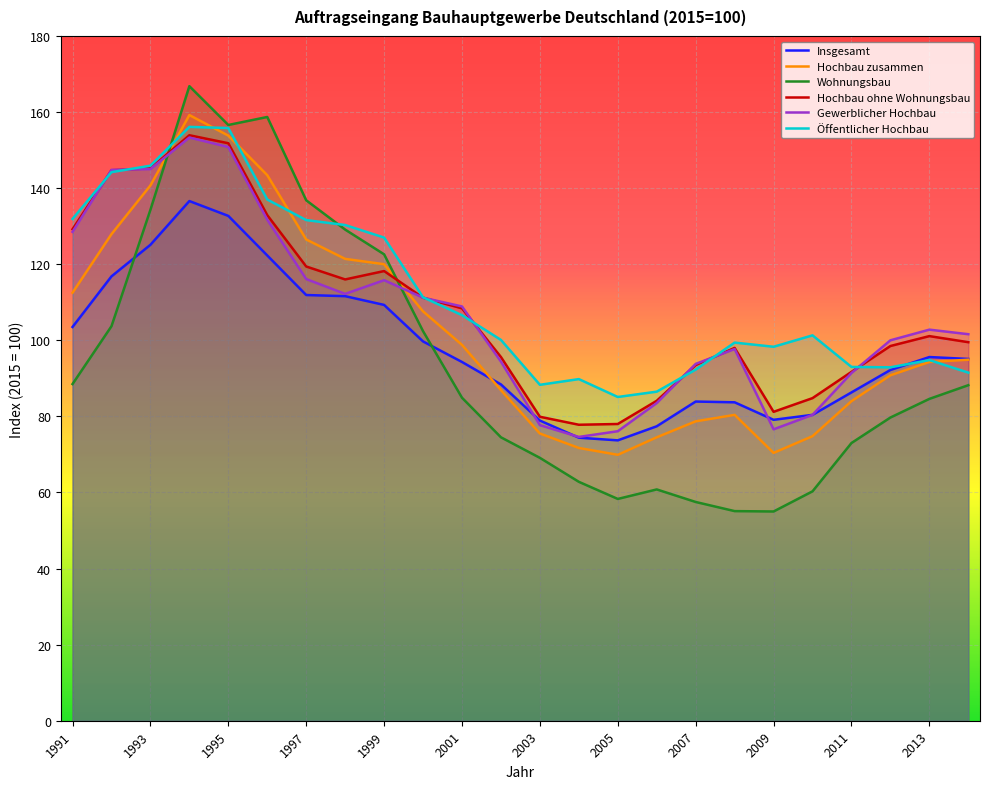

Reading left to right, extract all data points from this chart.

Insgesamt: 103.5	116.8	125.1	136.6	132.7	122.3	111.9	111.6	109.3	99.7	94.3	88.4	78.9	74.4	73.7	77.4	83.9	83.7	79.1	80.4	86.3	92.2	95.6	95.1
Hochbau zusammen: 112.5	127.9	140.7	159.2	153.8	143.4	126.5	121.4	120.0	107.6	98.8	86.9	75.5	71.7	69.9	74.5	78.7	80.4	70.4	74.8	84.0	90.8	94.3	94.9
Wohnungsbau: 88.5	103.7	134.3	166.8	156.6	158.7	136.8	129.1	122.6	102.4	84.9	74.5	69.1	62.8	58.3	60.8	57.5	55.1	55.0	60.3	73.0	79.7	84.6	88.2
Hochbau ohne Wohnungsbau: 129.2	144.7	145.2	153.9	151.8	132.9	119.4	116.0	118.2	111.2	108.4	95.6	79.9	77.8	78.0	84.1	93.5	98.0	81.2	84.8	91.7	98.5	101.1	99.5
Gewerblicher Hochbau: 128.5	144.8	145.0	153.3	150.8	131.7	116.1	112.2	115.8	111.2	108.9	94.4	77.7	74.6	76.1	83.5	93.8	97.7	76.6	80.4	91.4	100.0	102.8	101.6
Öffentlicher Hochbau: 131.9	144.2	145.9	156.1	155.8	137.0	131.6	130.3	127.0	111.3	106.6	100.1	88.3	89.8	85.1	86.5	92.3	99.4	98.3	101.3	93.0	92.9	94.8	91.5